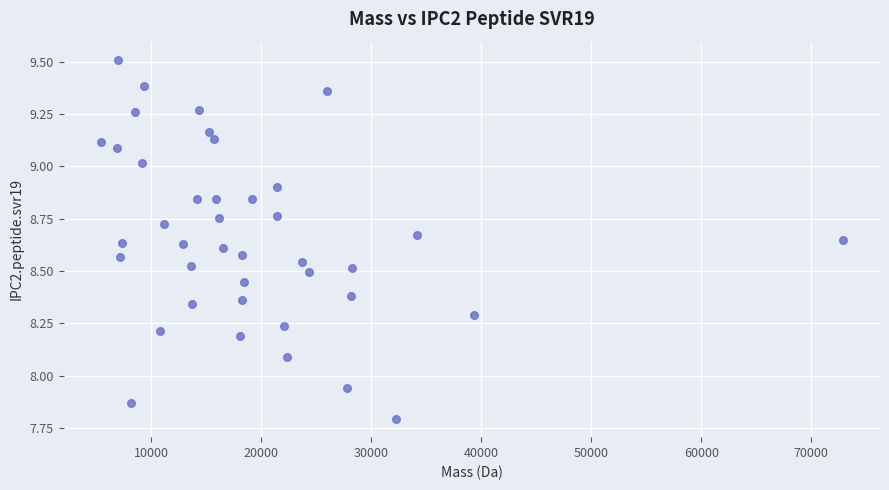

What is the range of X values (max minus min)?

67461.4